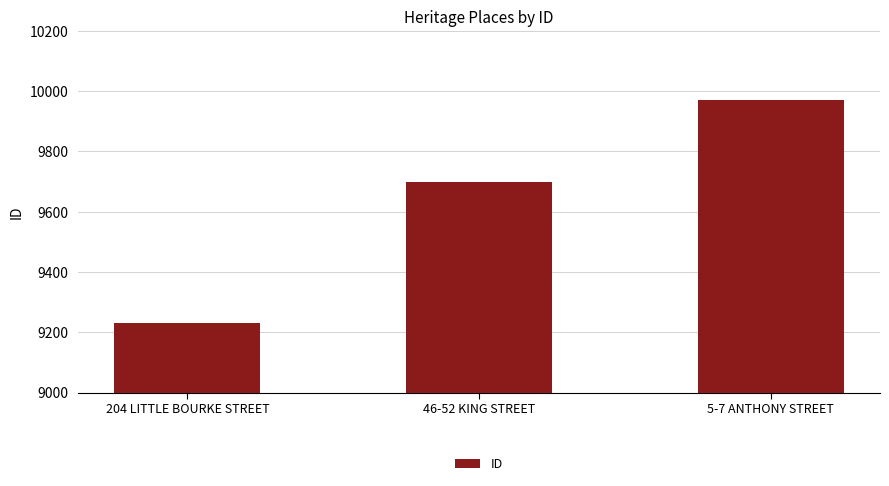

What is the label of the 2nd bar from the left?

46-52 KING STREET